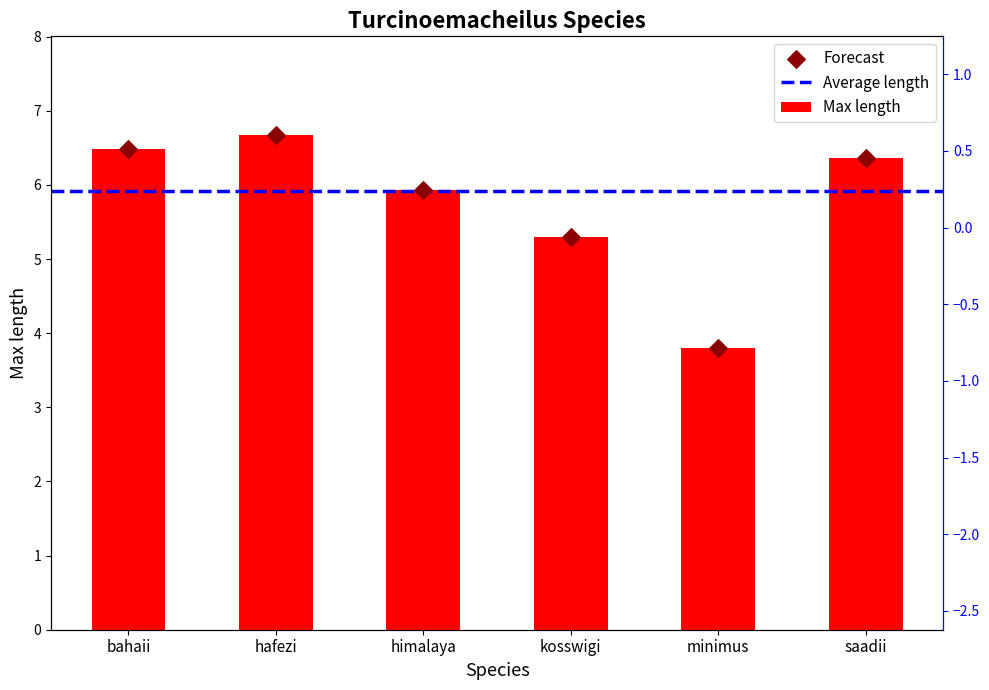

Approximately how many times larger is the value at kosswigi compared to bahaii?

0.8